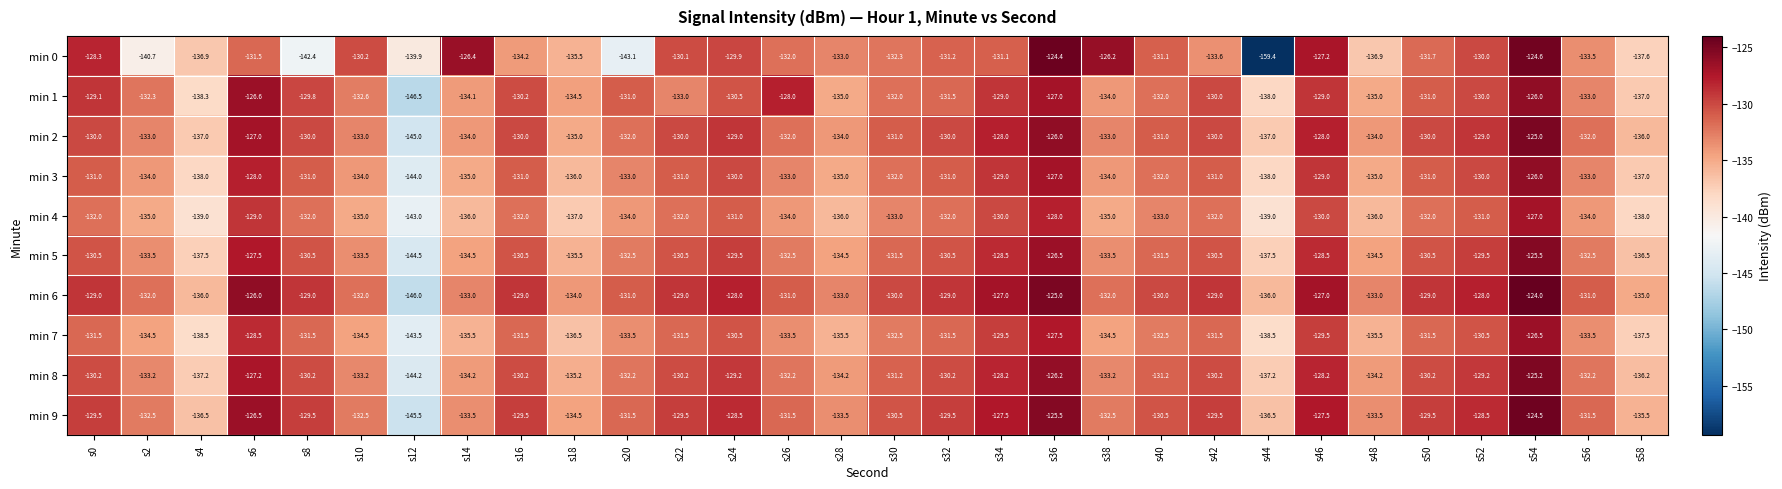

What is the total value across all series at s20?

-1333.8